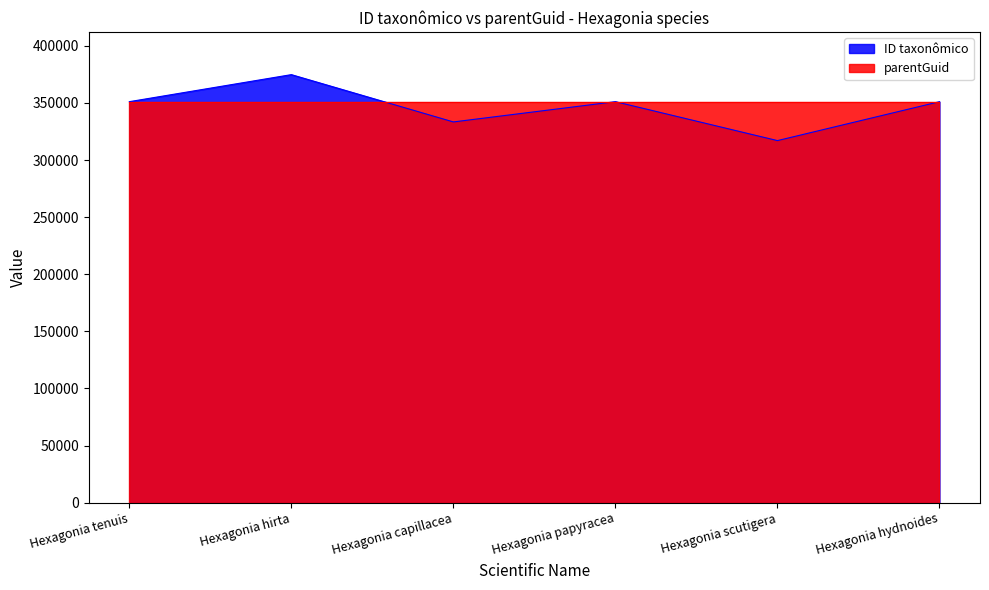

How many points are lower than both their immediate neighbors (excluding endpoints)?

2